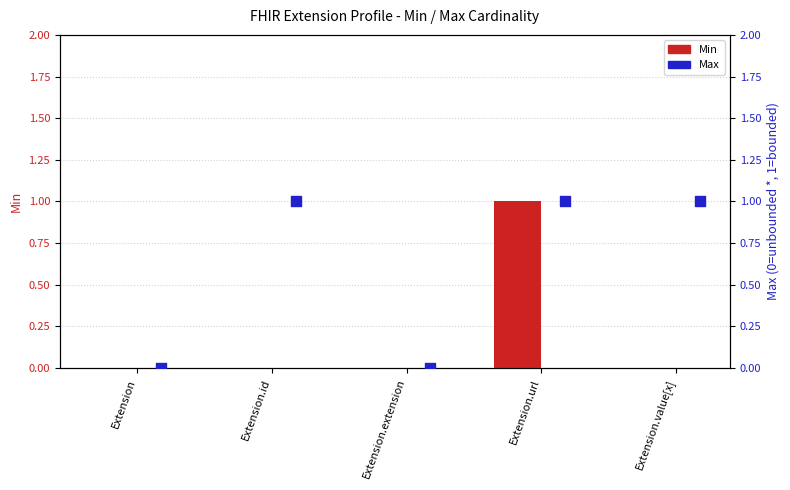

What are all the series names shown in the legend?

Min, Max